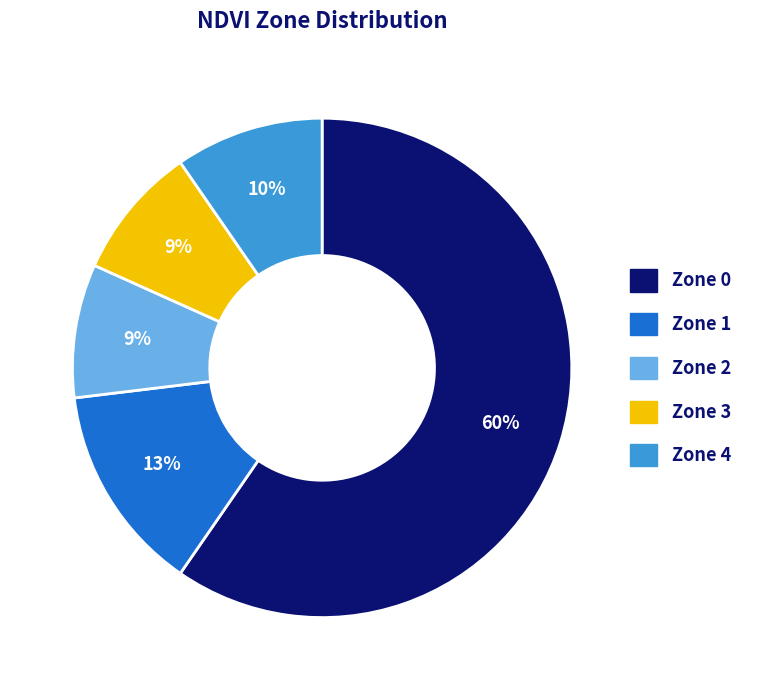

To the nearest percent, what is the combined percentage of Zone 1 and Zone 4?

23%